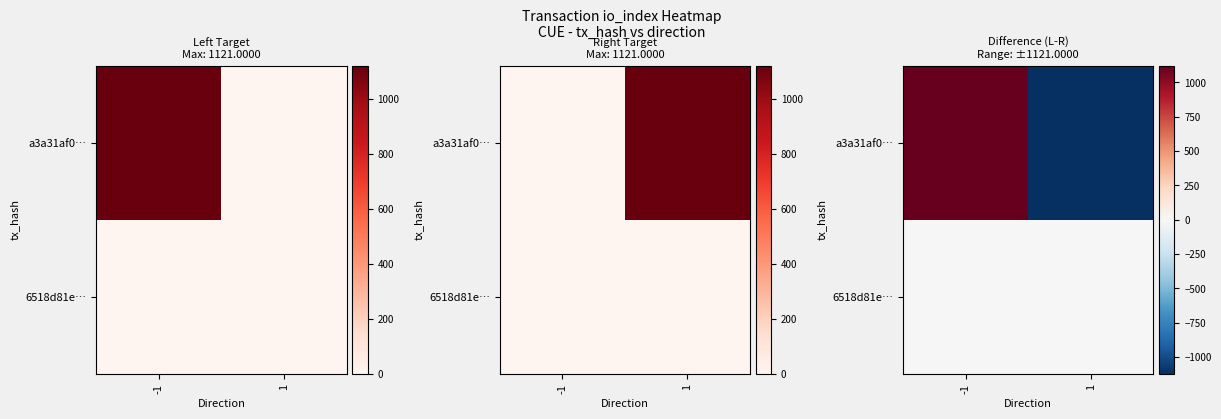

How many values in a3a31af0… are below zero?

1